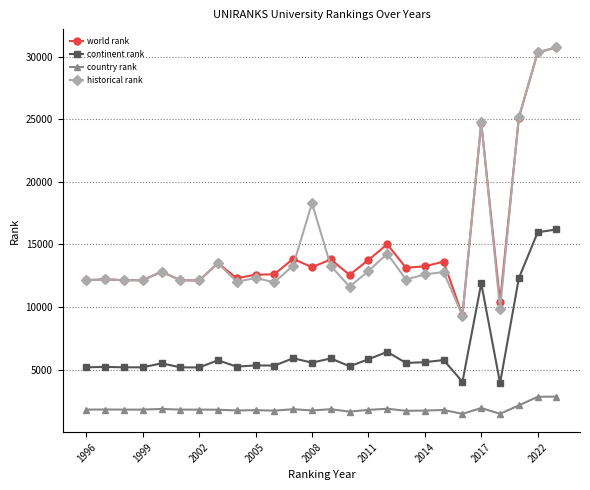

True or false: country rank and historical rank intersect in this chart.

False